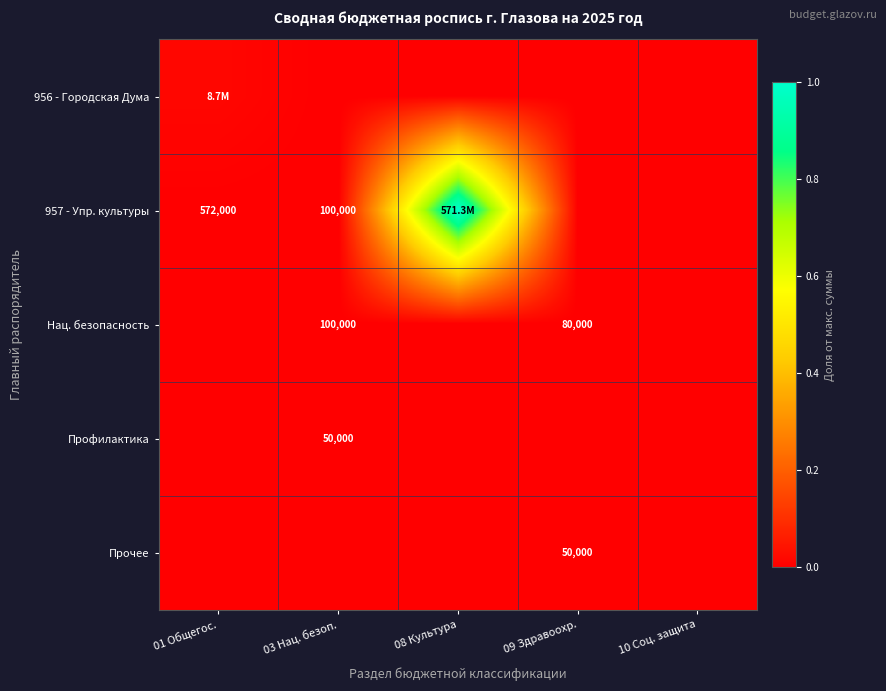

Which series has the widest spread of values?

957 - Упр. культуры